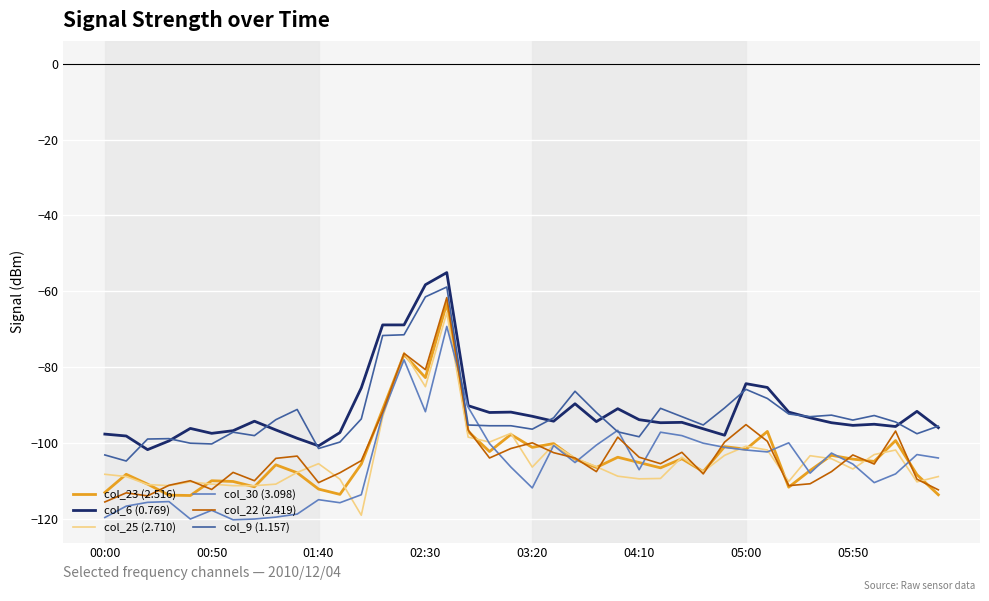

What is the minimum value for col_6 (0.769)?

-101.8